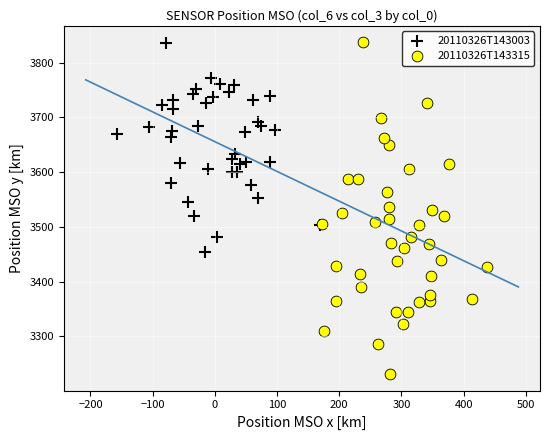

Which series reaches the minimum Y coordinate?

20110326T143315